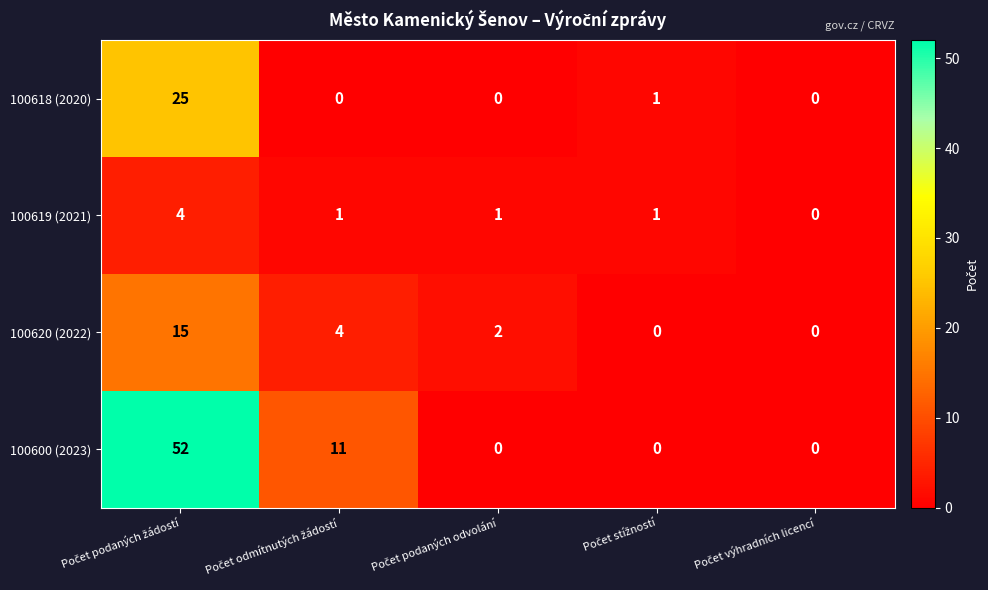

At how many categories does at least one series exceed 24?

1